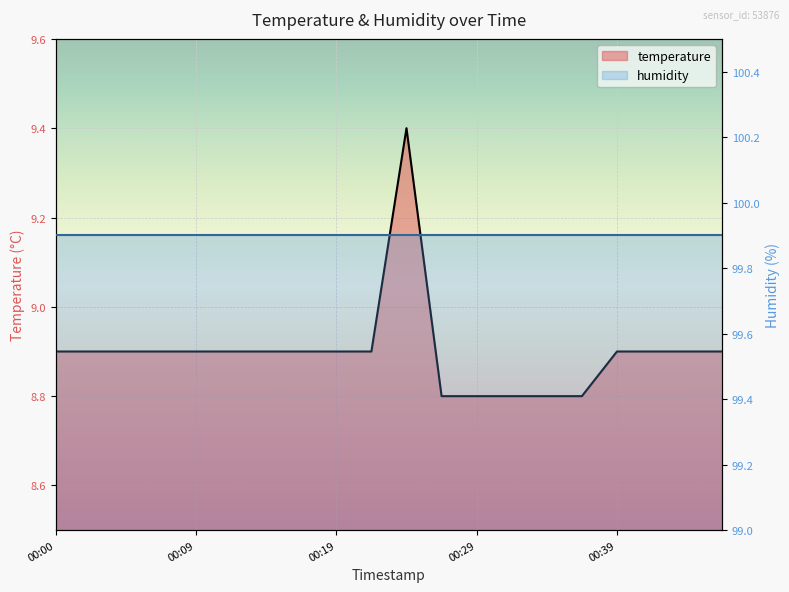

Which has a higher value, 00:39 or 00:29?

00:39